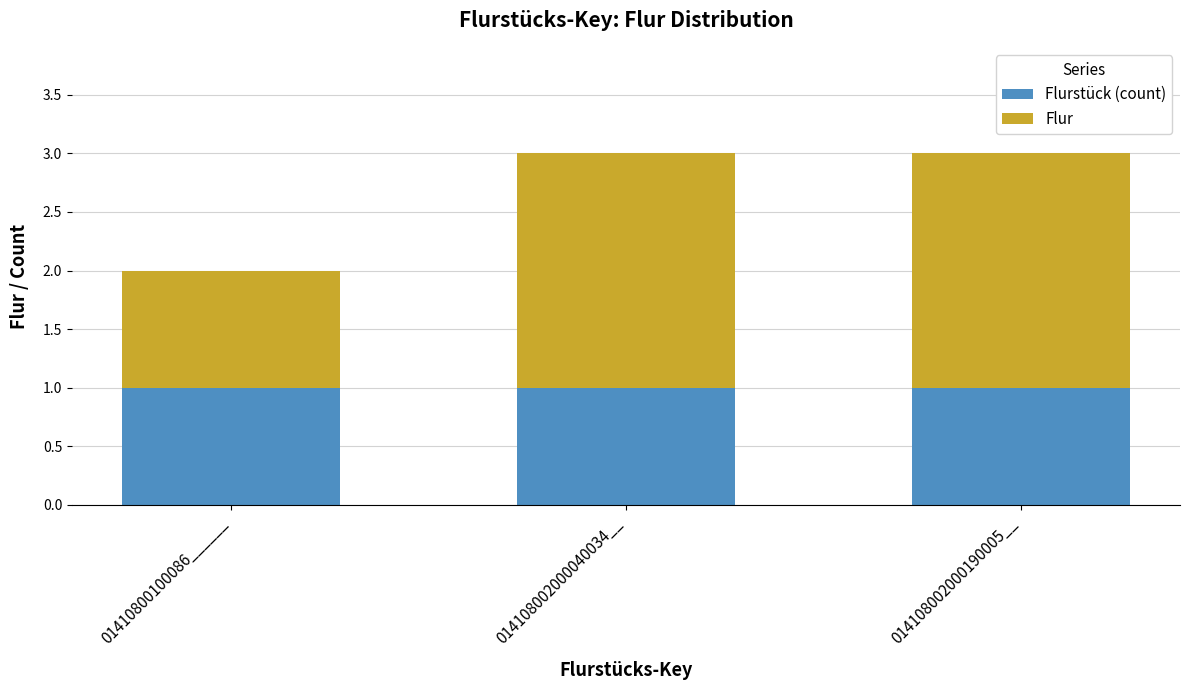

What is the total value across all series at 014108002000190005__?

3